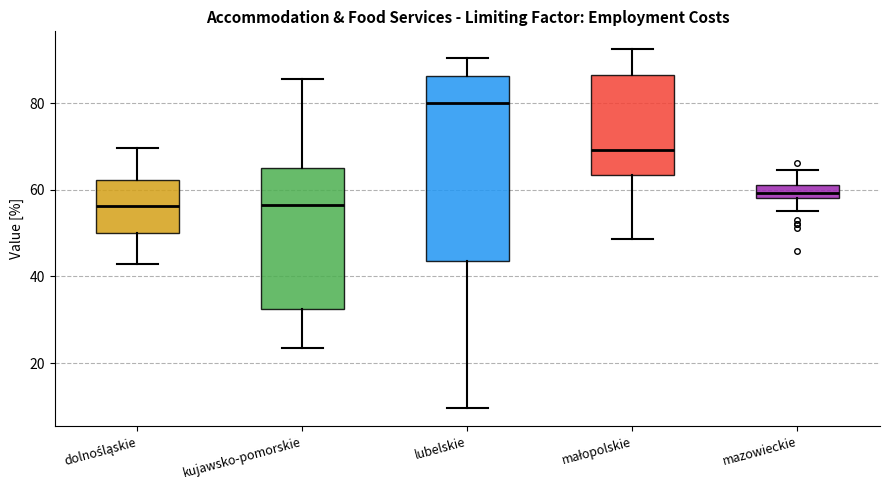

Where does the median line of the box for małopolskie sit on the y-axis? The values are not printed on the chart, so give them approximately, as read against the axis.

70